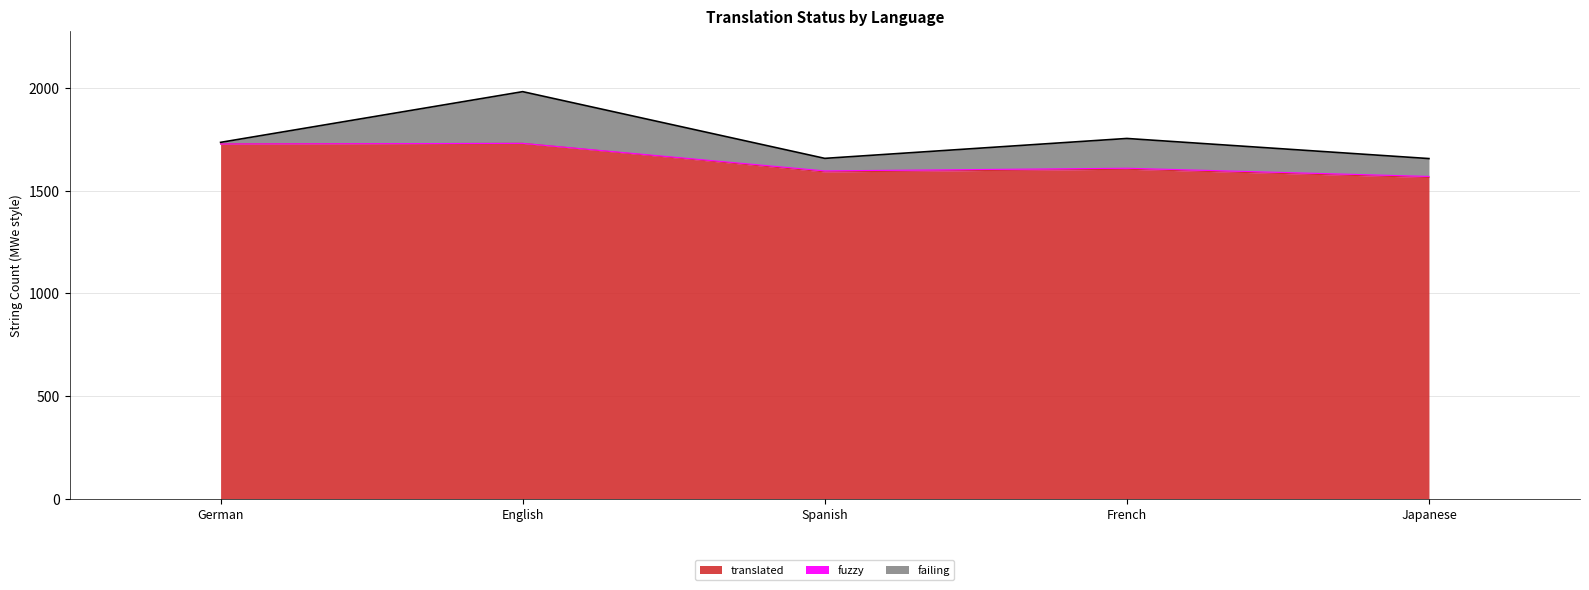

In fuzzy, how many points are lower than both neighbors (excluding endpoints)?

1